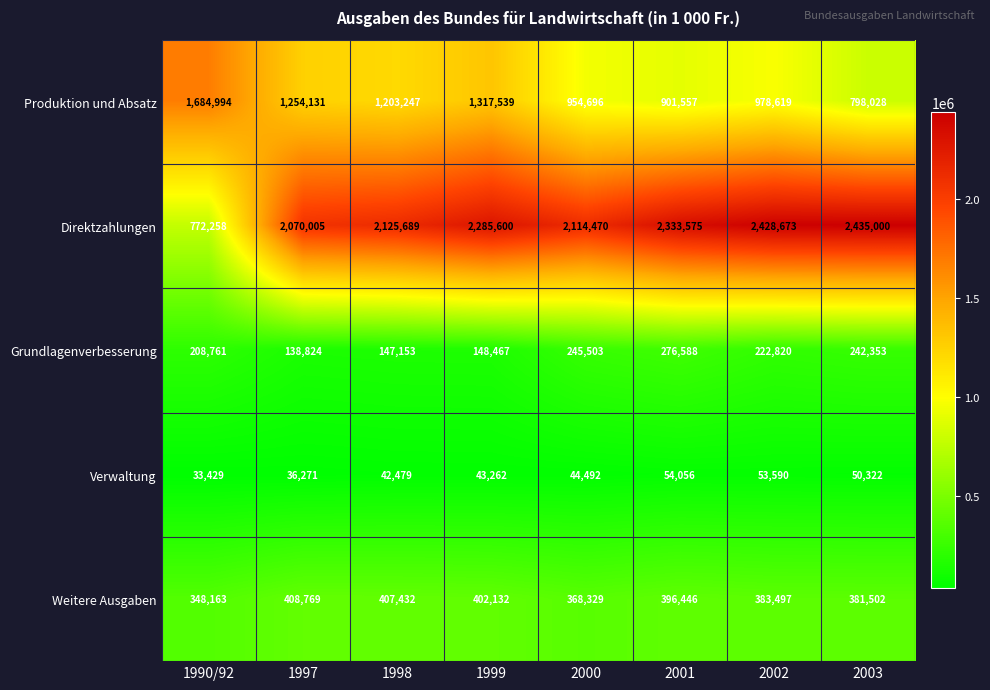

Rank the series at 2001 from highest to lowest value.

Direktzahlungen, Produktion und Absatz, Weitere Ausgaben, Grundlagenverbesserung, Verwaltung